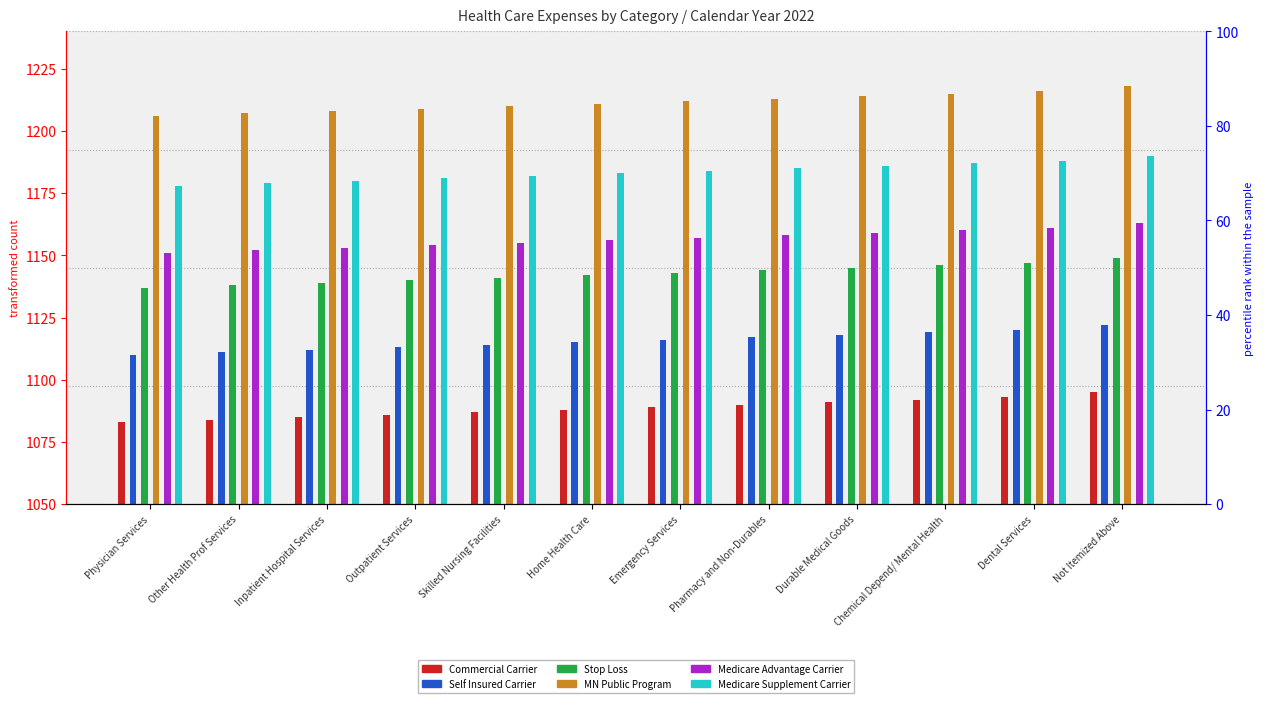

True or false: Medicare Supplement Carrier has a value of 76 at Inpatient Hospital Services.

False